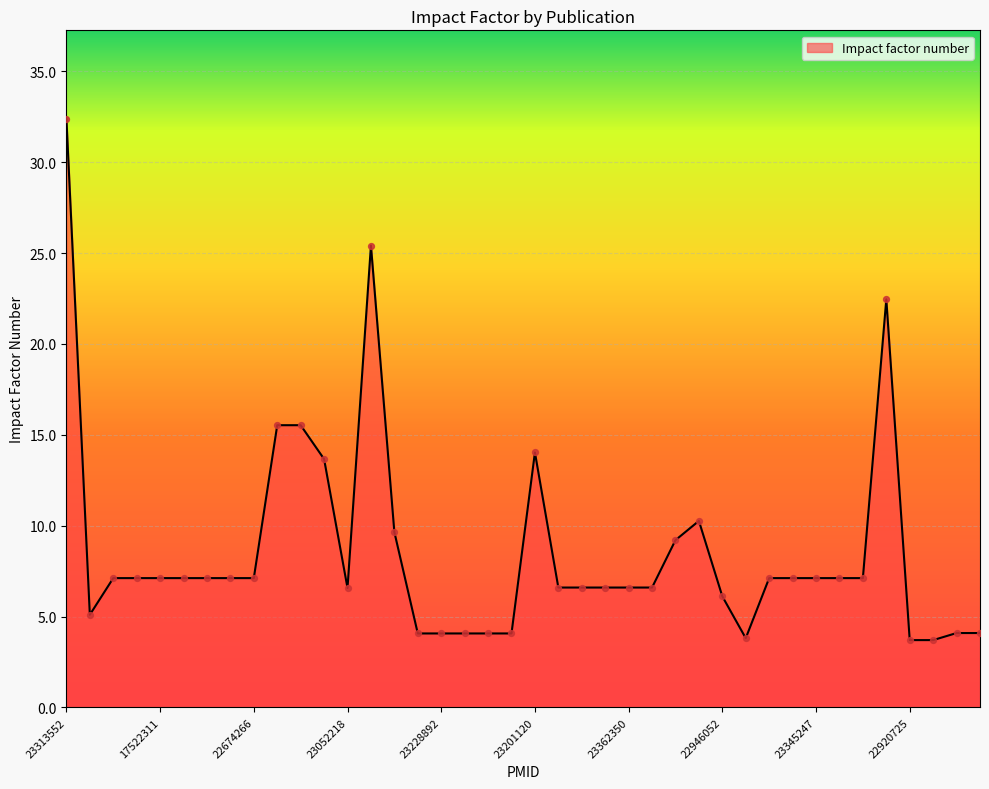

What is the maximum value shown in the chart?

32.4